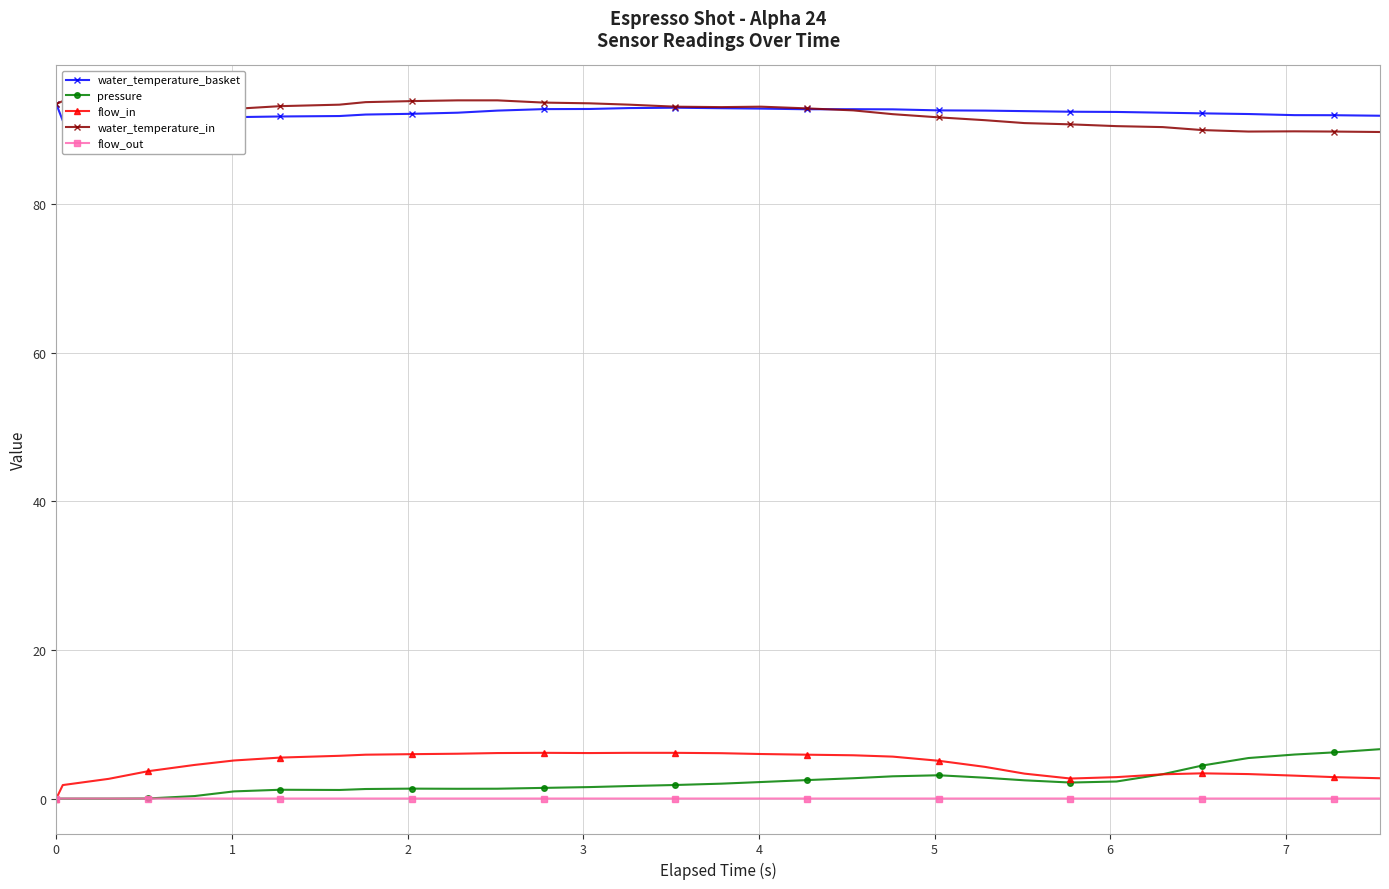

What is the minimum value for water_temperature_in?

89.7